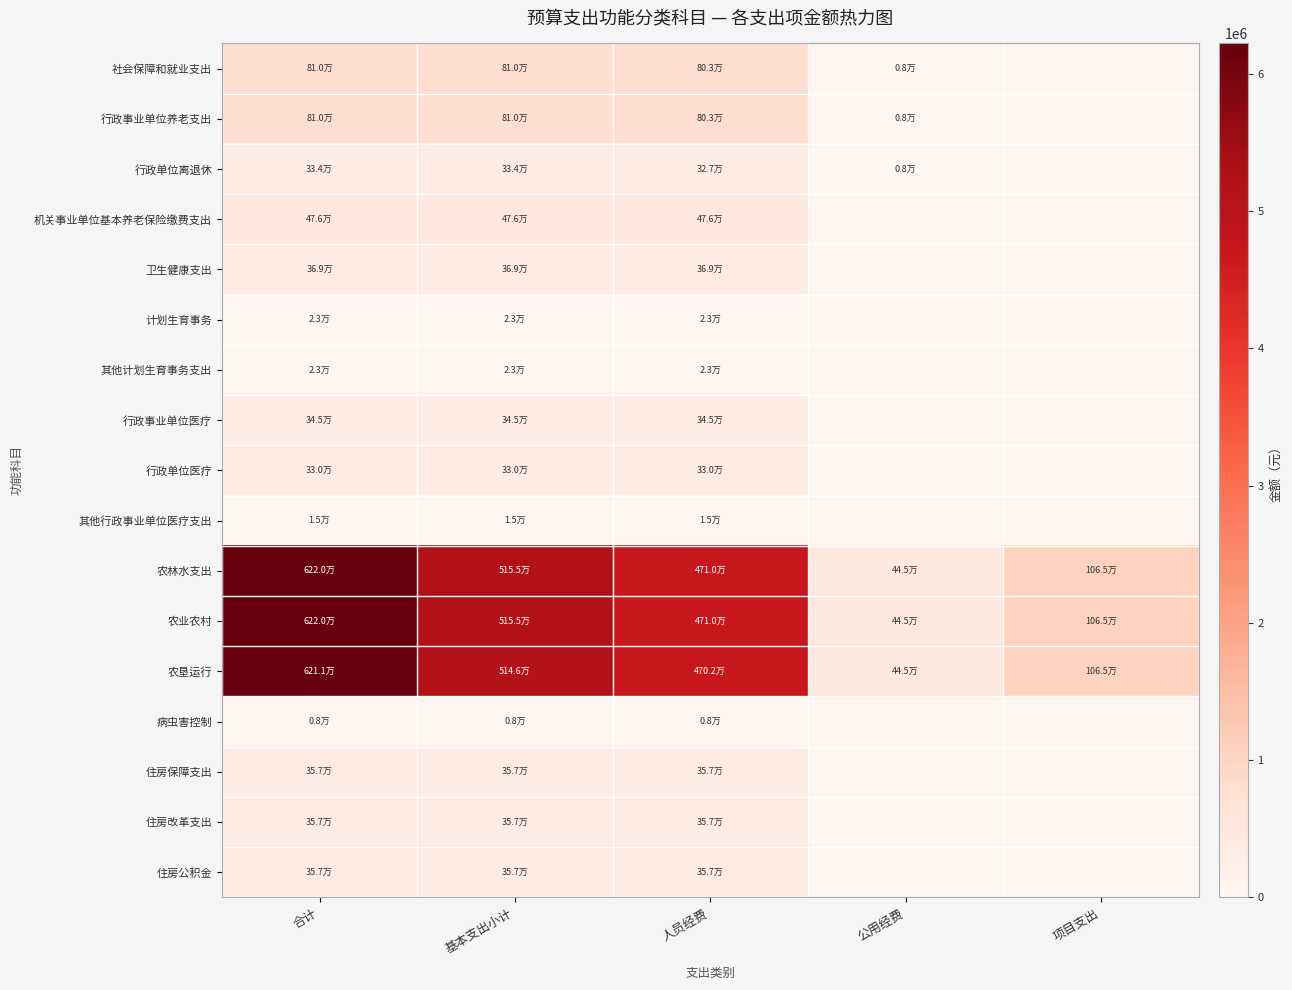

Reading right to left, list all the values displayed in this chart.

社会保障和就业支出: 项目支出=0.0	公用经费=7500.0	人员经费=802920.1	基本支出小计=810420.1	合计=810420.1
行政事业单位养老支出: 项目支出=0.0	公用经费=7500.0	人员经费=802920.1	基本支出小计=810420.1	合计=810420.1
行政单位离退休: 项目支出=0.0	公用经费=7500.0	人员经费=326801.4	基本支出小计=334301.4	合计=334301.4
机关事业单位基本养老保险缴费支出: 项目支出=0.0	公用经费=0.0	人员经费=476118.7	基本支出小计=476118.7	合计=476118.7
卫生健康支出: 项目支出=0.0	公用经费=0.0	人员经费=368537.3	基本支出小计=368537.3	合计=368537.3
计划生育事务: 项目支出=0.0	公用经费=0.0	人员经费=23040.0	基本支出小计=23040.0	合计=23040.0
其他计划生育事务支出: 项目支出=0.0	公用经费=0.0	人员经费=23040.0	基本支出小计=23040.0	合计=23040.0
行政事业单位医疗: 项目支出=0.0	公用经费=0.0	人员经费=345497.3	基本支出小计=345497.3	合计=345497.3
行政单位医疗: 项目支出=0.0	公用经费=0.0	人员经费=330307.3	基本支出小计=330307.3	合计=330307.3
其他行政事业单位医疗支出: 项目支出=0.0	公用经费=0.0	人员经费=15190.0	基本支出小计=15190.0	合计=15190.0
农林水支出: 项目支出=1065000.0	公用经费=444643.5	人员经费=4709963.5	基本支出小计=5154607.0	合计=6219607.0
农业农村: 项目支出=1065000.0	公用经费=444643.5	人员经费=4709963.5	基本支出小计=5154607.0	合计=6219607.0
农垦运行: 项目支出=1065000.0	公用经费=444643.5	人员经费=4701563.5	基本支出小计=5146207.0	合计=6211207.0
病虫害控制: 项目支出=0.0	公用经费=0.0	人员经费=8400.0	基本支出小计=8400.0	合计=8400.0
住房保障支出: 项目支出=0.0	公用经费=0.0	人员经费=357089.0	基本支出小计=357089.0	合计=357089.0
住房改革支出: 项目支出=0.0	公用经费=0.0	人员经费=357089.0	基本支出小计=357089.0	合计=357089.0
住房公积金: 项目支出=0.0	公用经费=0.0	人员经费=357089.0	基本支出小计=357089.0	合计=357089.0